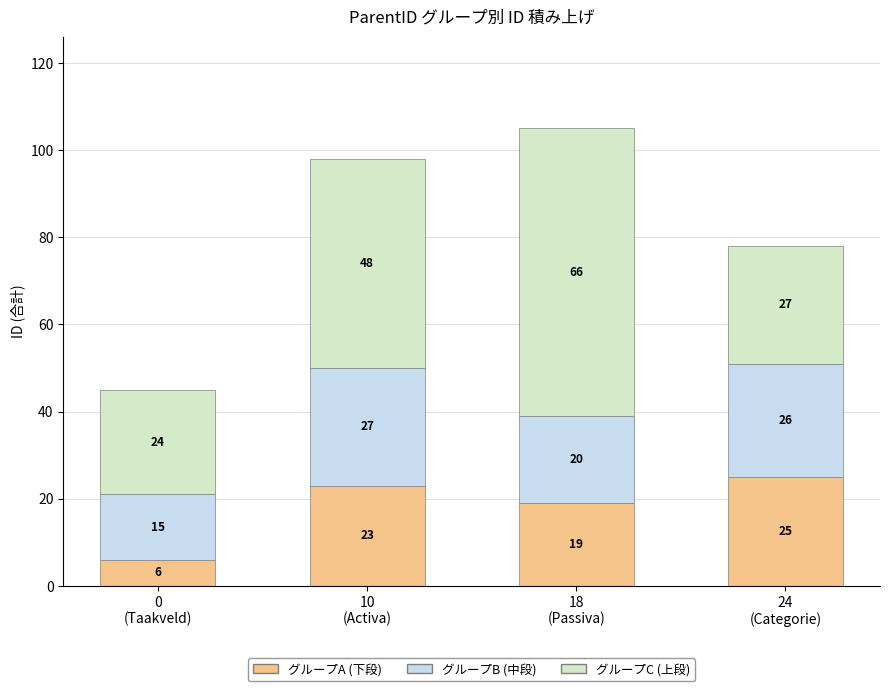

What is the difference between the second highest and second lowest values in the グループA (下段) series?

4